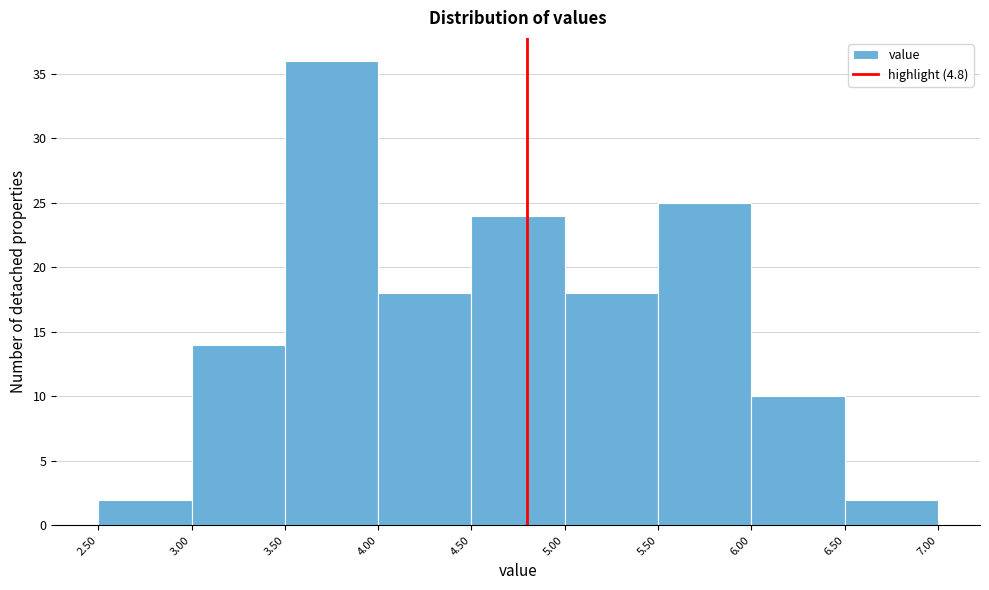

Reading left to right, list every bar in this chart as the range it spans on the x-axis followed by its height. The values are not printed on the chart, so give them approximately, as read against the axis.

2.50 to 3.00: 2
3.00 to 3.50: 14
3.50 to 4.00: 36
4.00 to 4.50: 18
4.50 to 5.00: 24
5.00 to 5.50: 18
5.50 to 6.00: 25
6.00 to 6.50: 10
6.50 to 7.00: 2